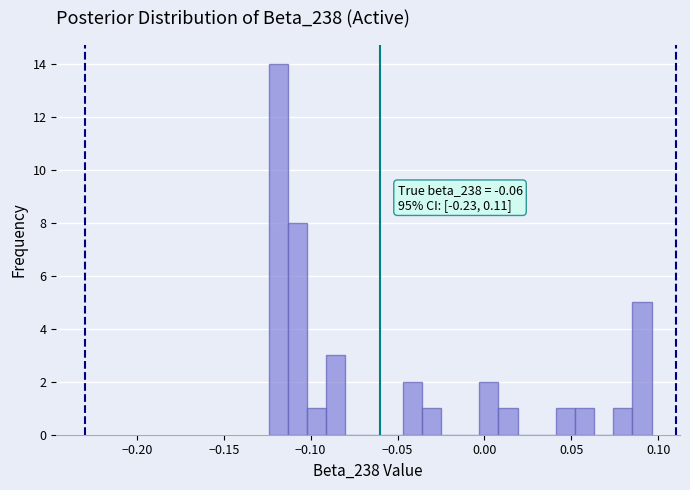

Read against the x-axis, roughly where is the centre of the tallest bar?

-0.120